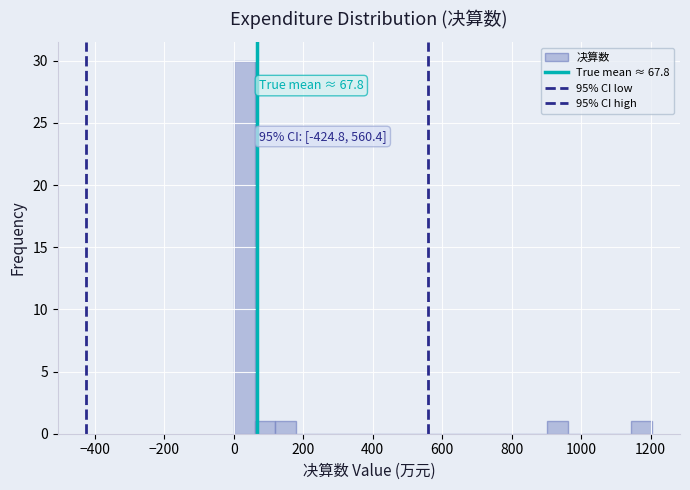

Around what value on the x-axis is the tallest bar? Give the approximate position of its centre, as read against the axis.

40